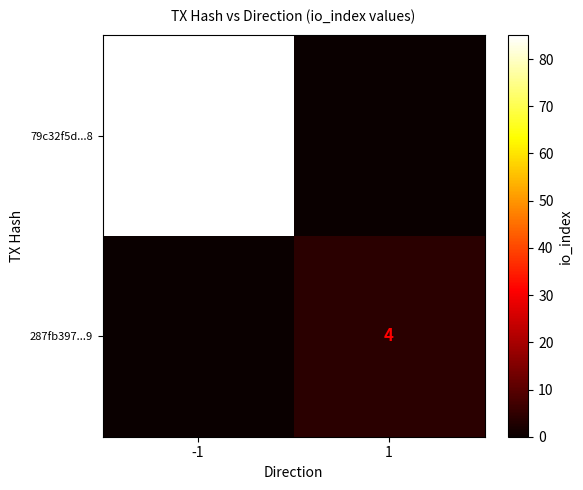

The value of 287fb397...9 at 1 is 7. True or false?

False